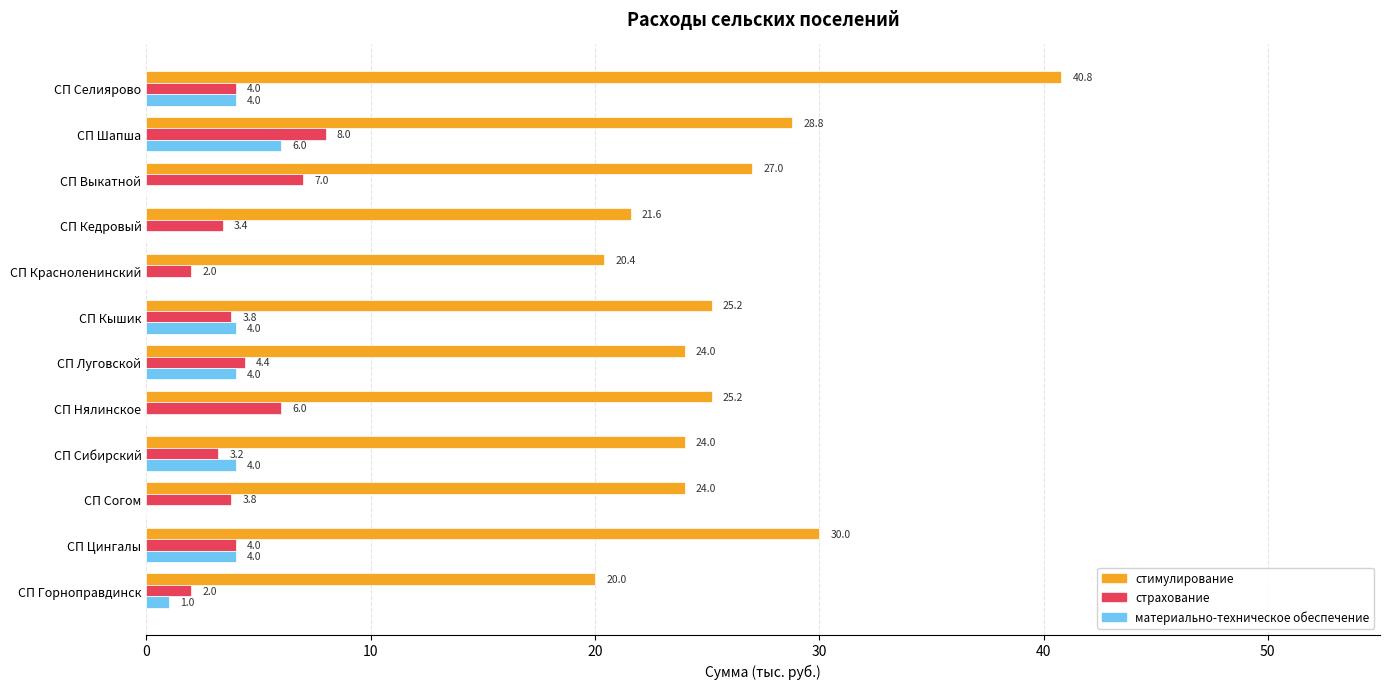

How many values in the стимулирование series exceed 25?

6